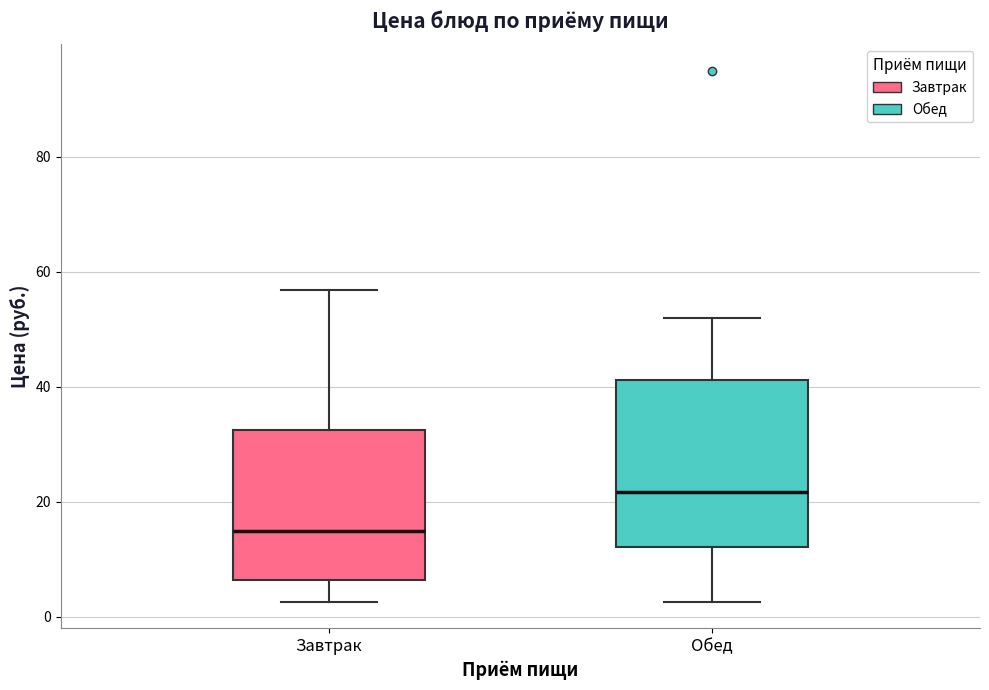

Where does the median line of the box for Завтрак sit on the y-axis? The values are not printed on the chart, so give them approximately, as read against the axis.

14